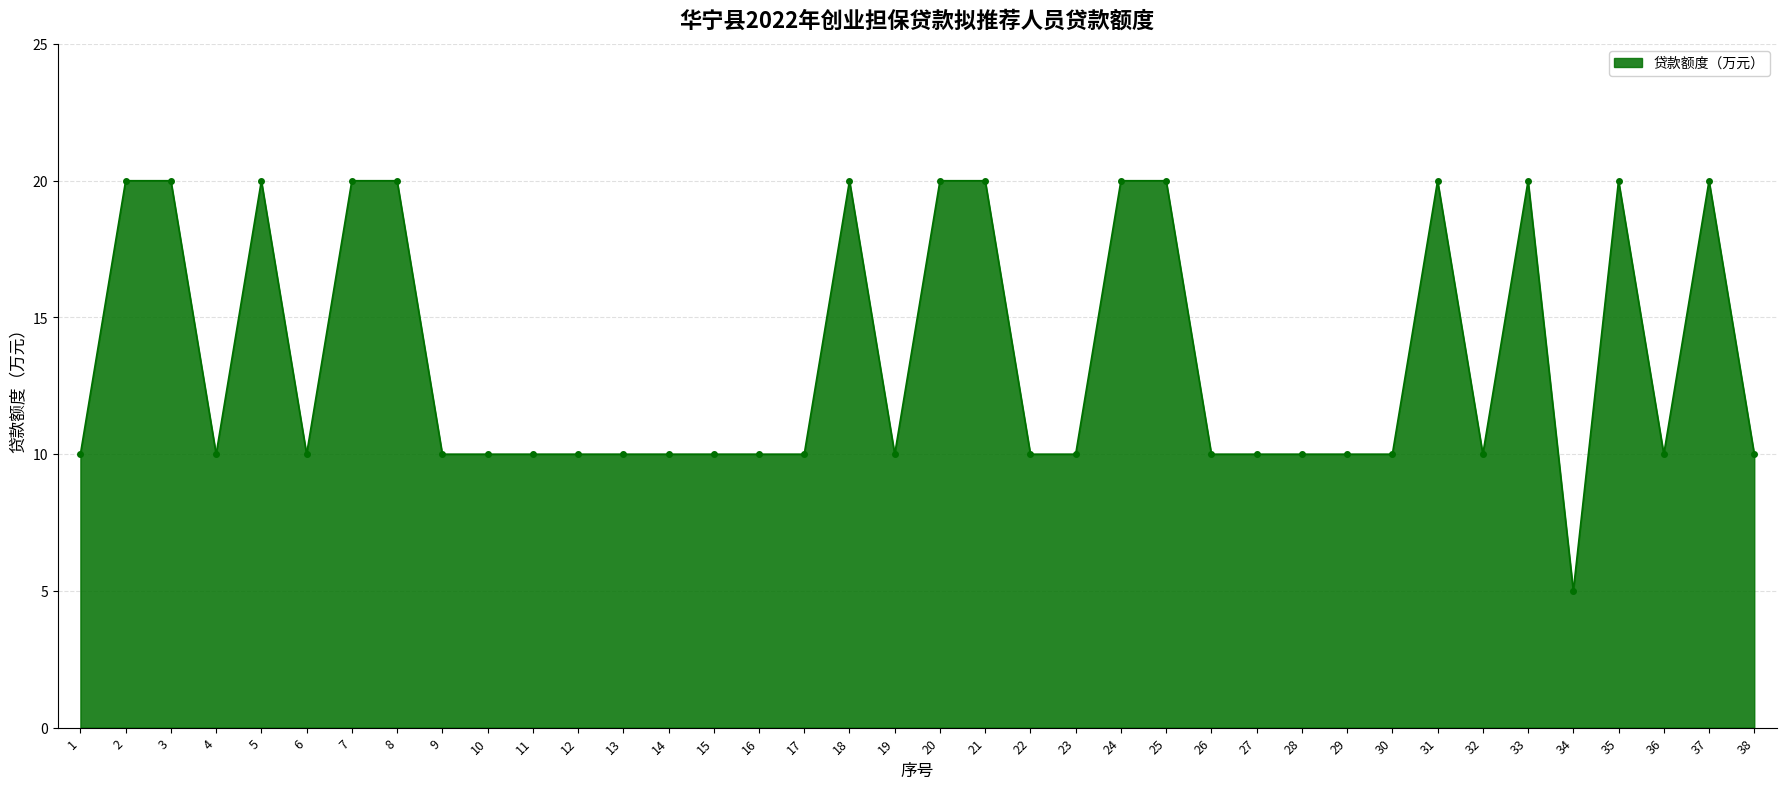

Reading left to right, transcribe all the data shown in this chart.

1=10	2=20	3=20	4=10	5=20	6=10	7=20	8=20	9=10	10=10	11=10	12=10	13=10	14=10	15=10	16=10	17=10	18=20	19=10	20=20	21=20	22=10	23=10	24=20	25=20	26=10	27=10	28=10	29=10	30=10	31=20	32=10	33=20	34=5	35=20	36=10	37=20	38=10